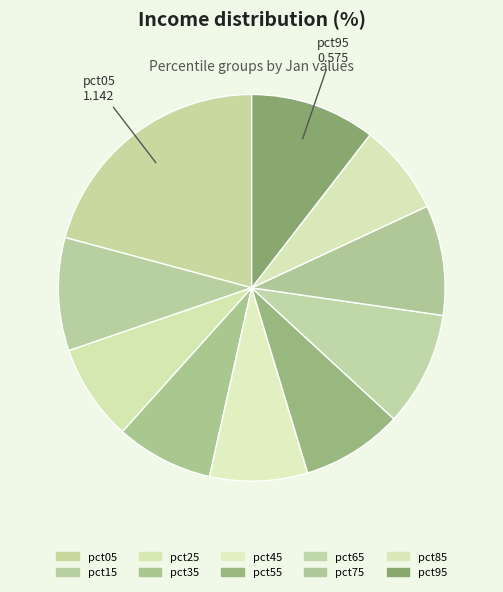

Rank the categories by value from highest to lowest.

pct05, pct95, pct65, pct15, pct75, pct55, pct45, pct35, pct25, pct85